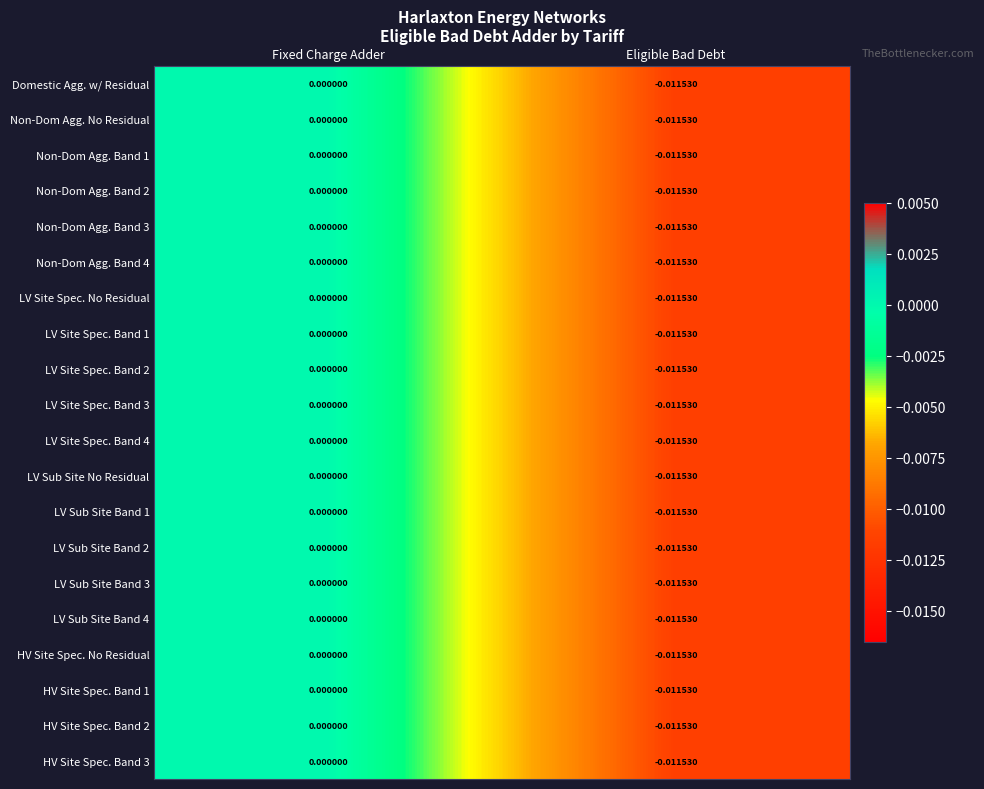

At which category is the sum across all series the highest?

Fixed Charge Adder